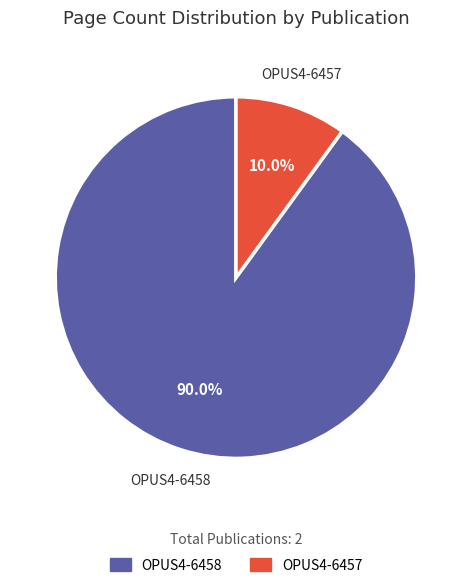

Does OPUS4-6457 account for over 50% of the chart?

No